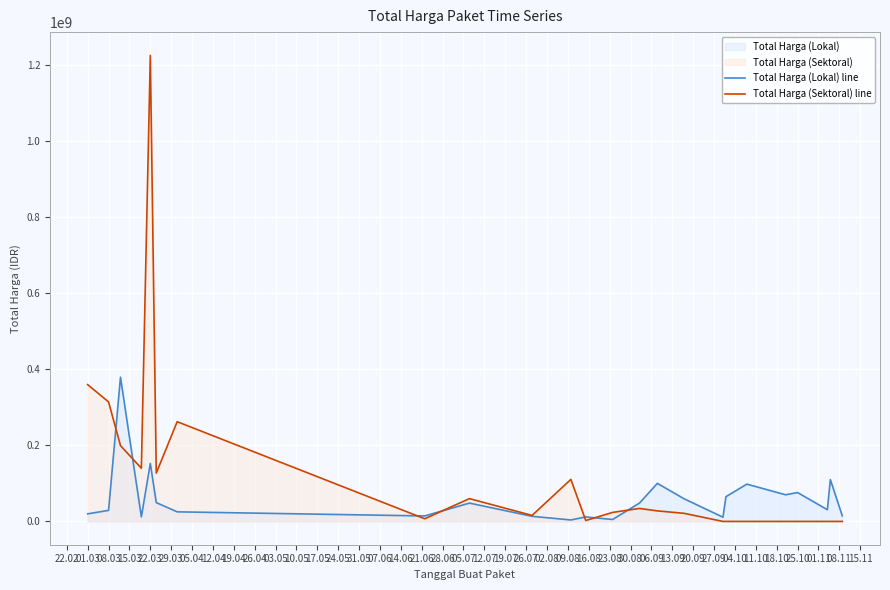

Which series has the largest total across all categories?

Total Harga (Sektoral) line